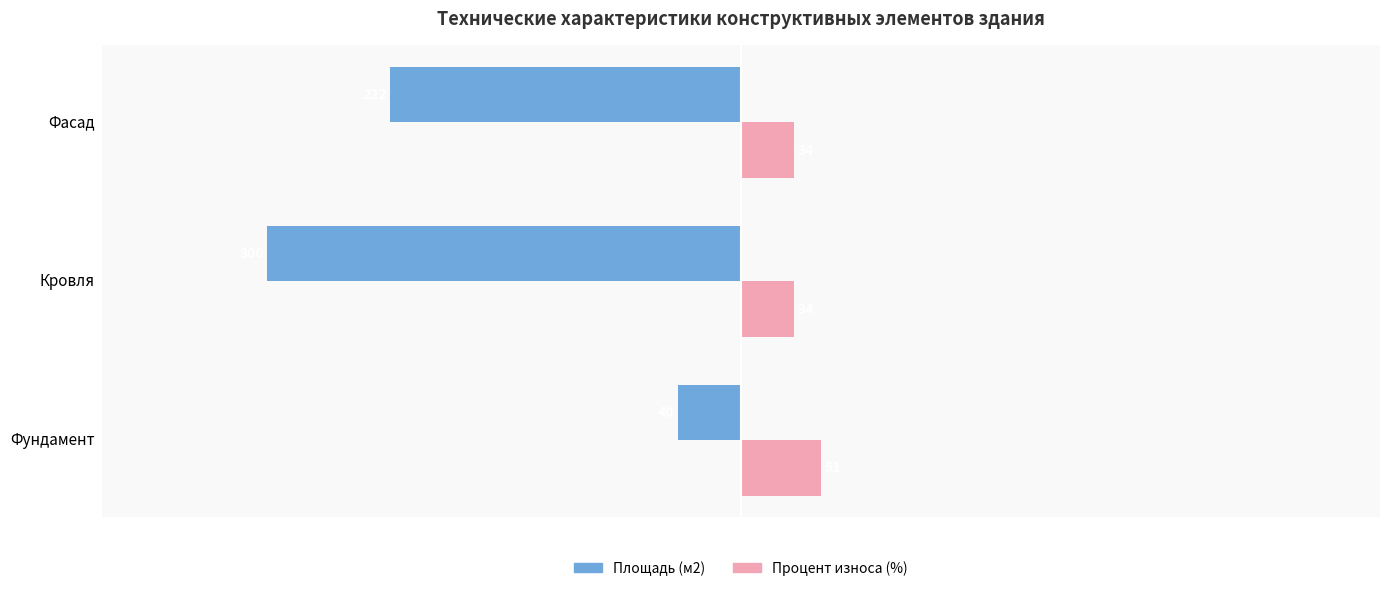

Which series has the largest range (max minus min)?

Площадь (м2)